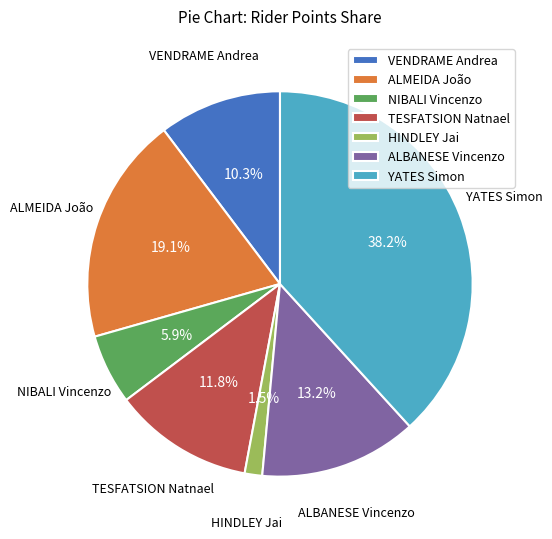

Does any single category account for the majority?

No